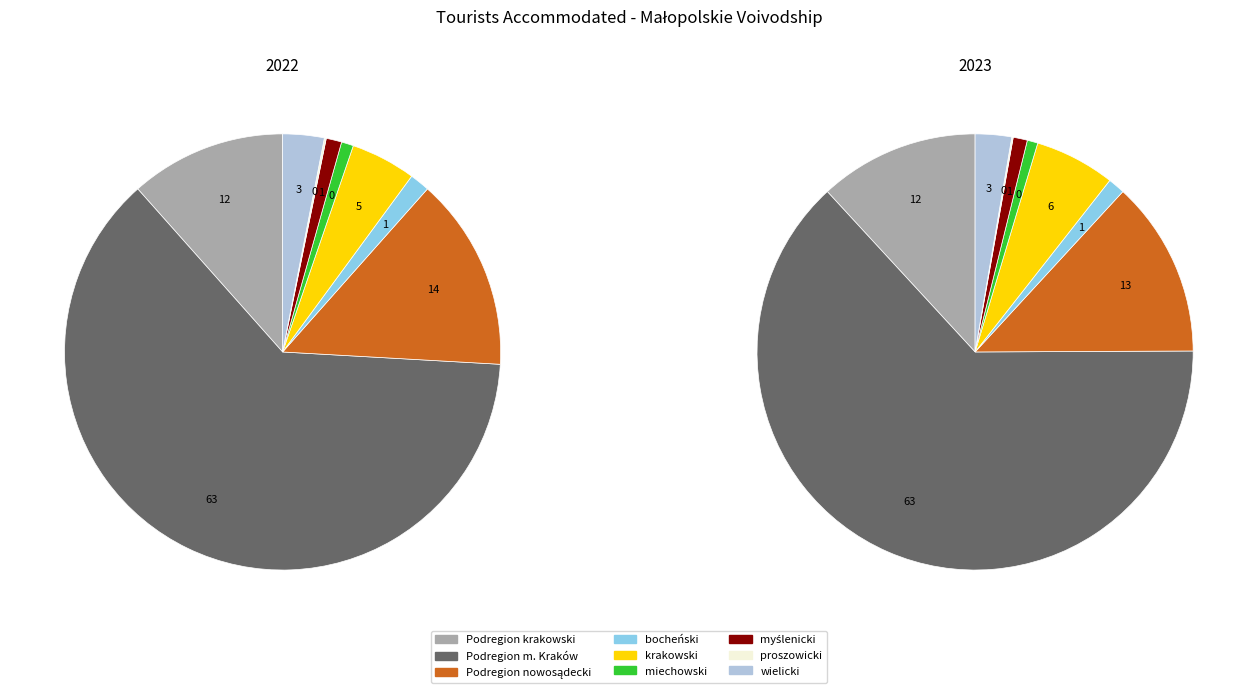

Does any single category account for the majority?

Yes